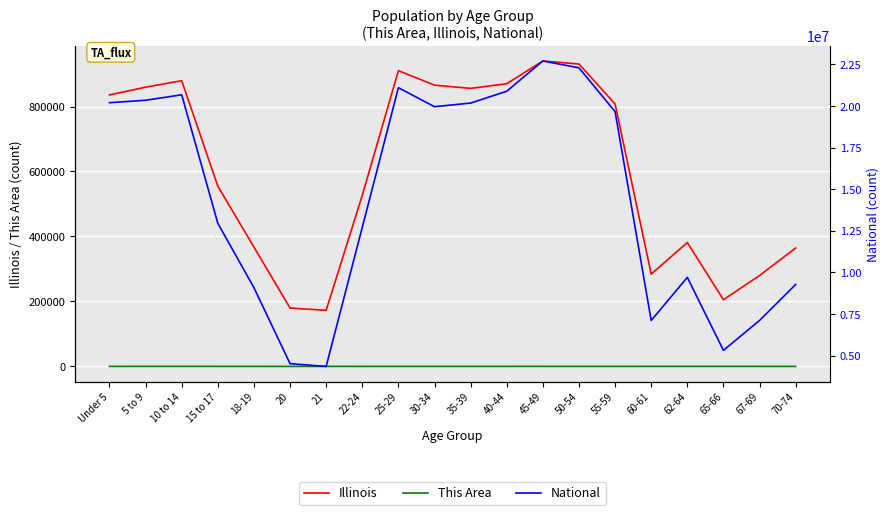

Is it true that National equals 4519129 at 20?

True